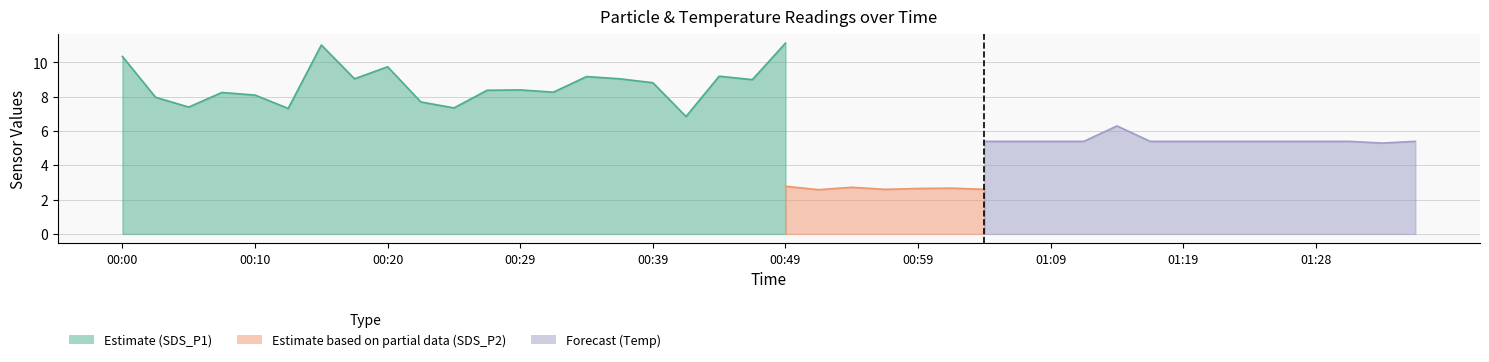

What is the sum of the Temp values at 01:09 and 01:11?

10.8